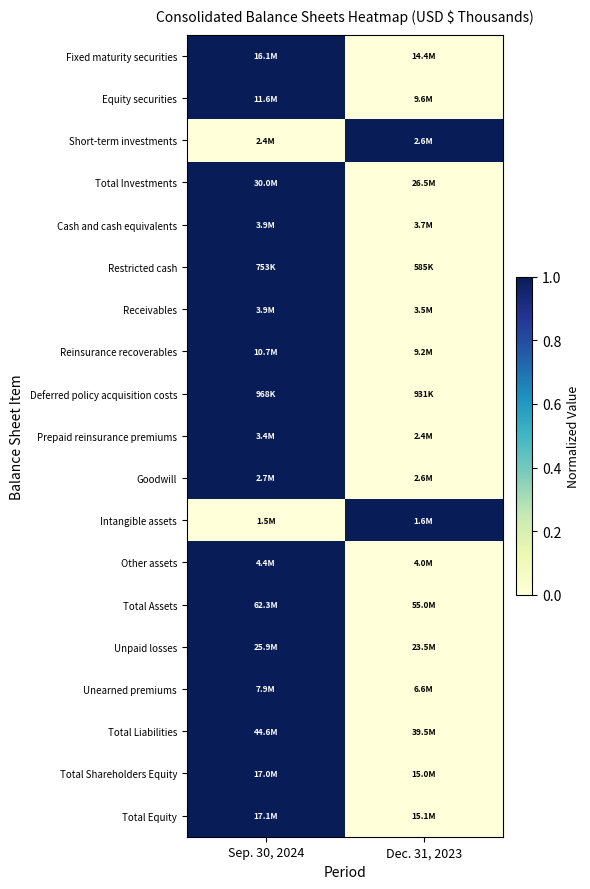

Which category has the highest value across all series?

Sep. 30, 2024